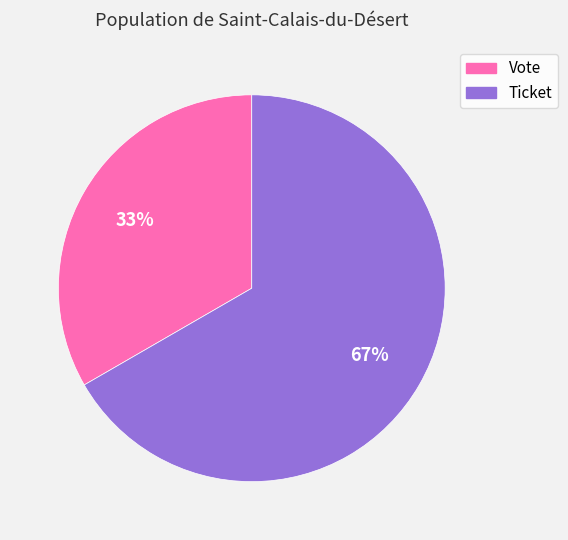

Approximately how many times larger is the value at Ticket compared to Vote?

2.0